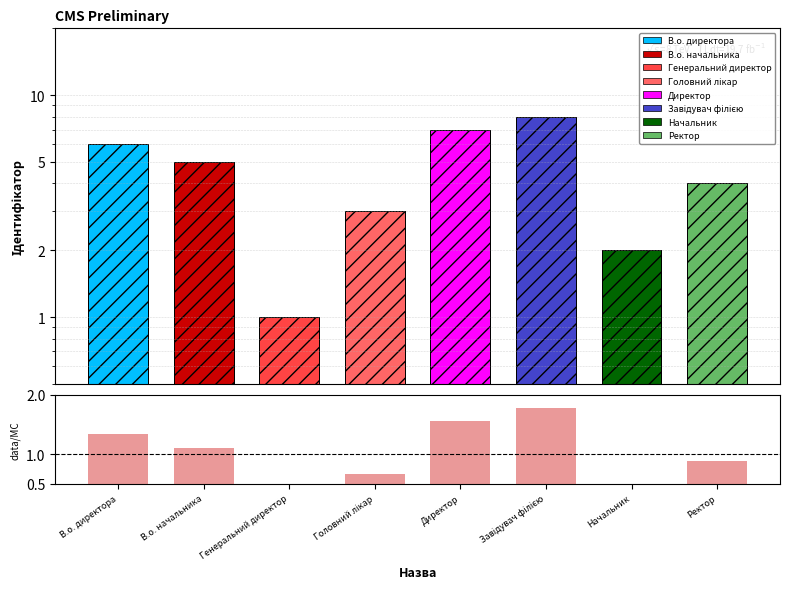

What is the label of the 8th bar from the left?

Ректор